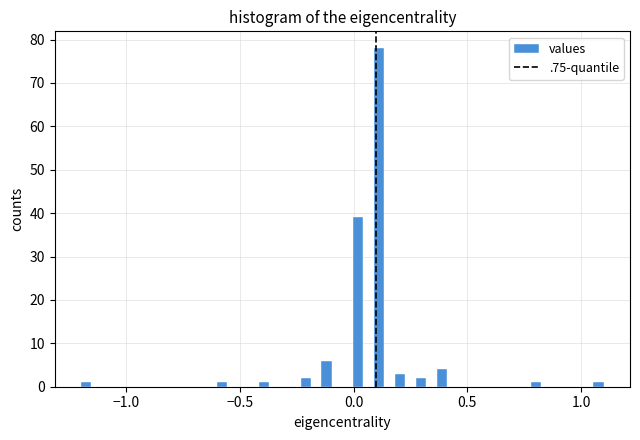

Around what value on the x-axis is the tallest bar? Give the approximate position of its centre, as read against the axis.

0.10